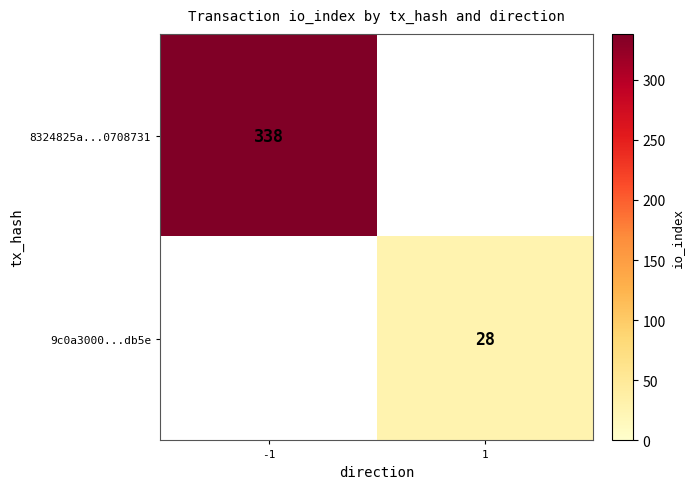

True or false: 9c0a3000...db5e has a value of 28 at 1.

True